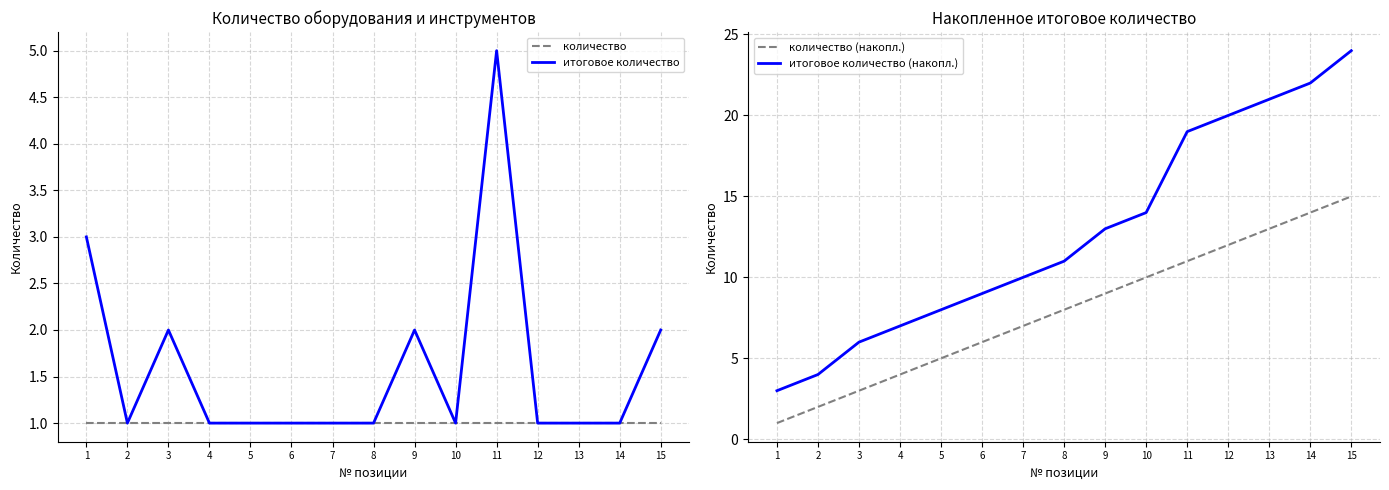

Which series changed the most between 3 and 15?

итоговое количество (накопл.)